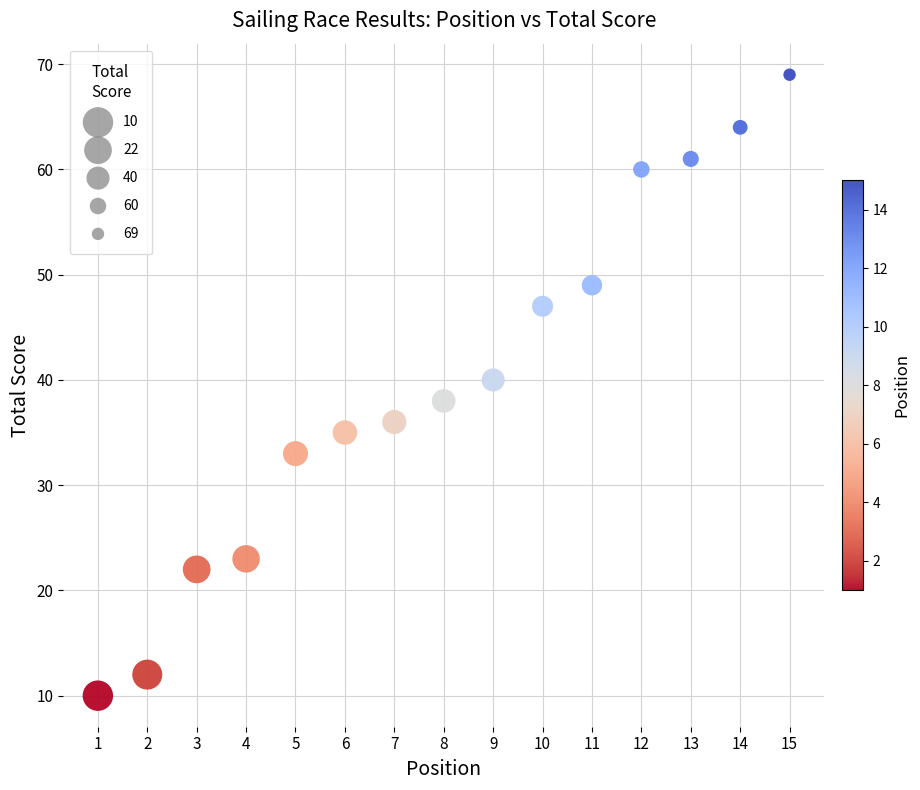

What is the range of X values (max minus min)?

14